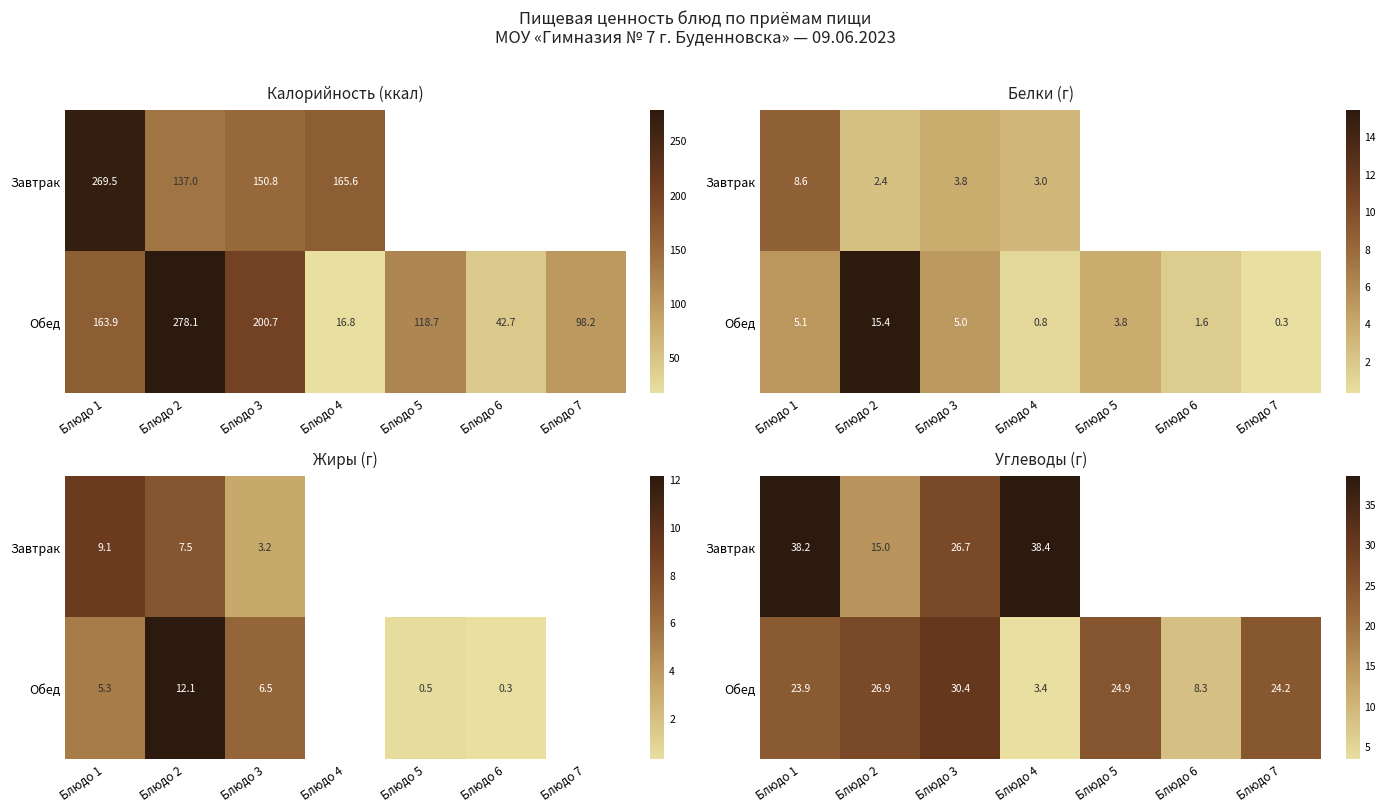

At how many categories does at least one series exceed 28?

3